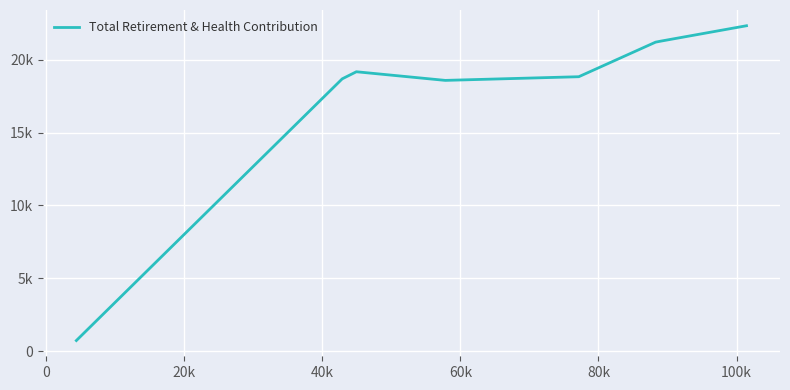

Does the chart have visible grid lines?

Yes